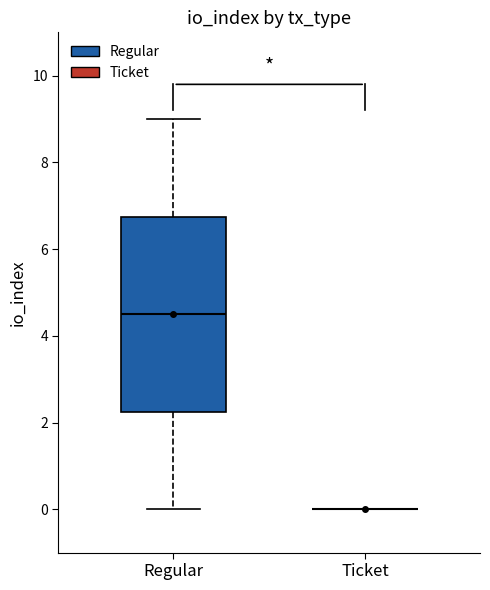

Which box is the tallest, from its lower edge to its upper edge?

Regular